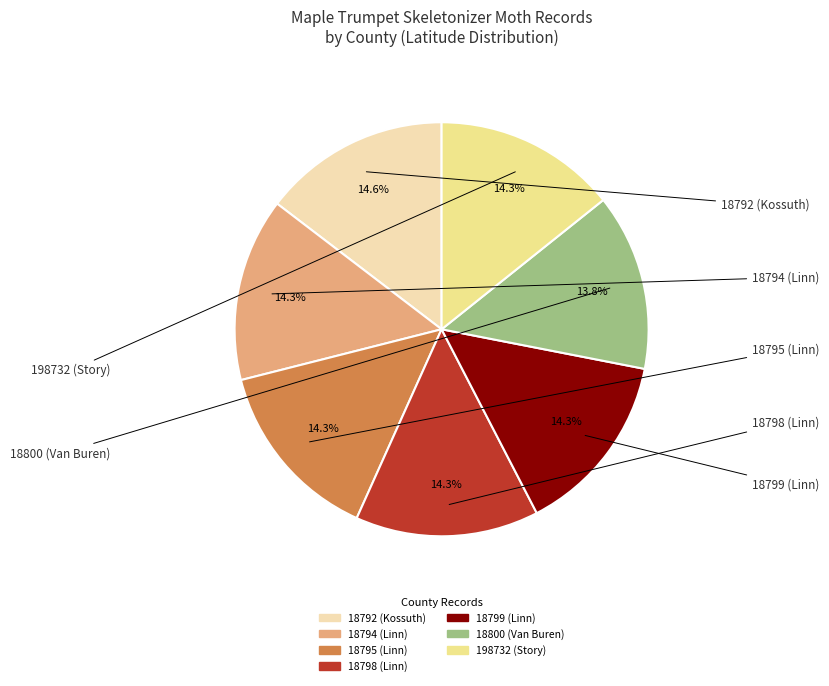

The 18795 (Linn) slice represents 14% of the pie. True or false?

True